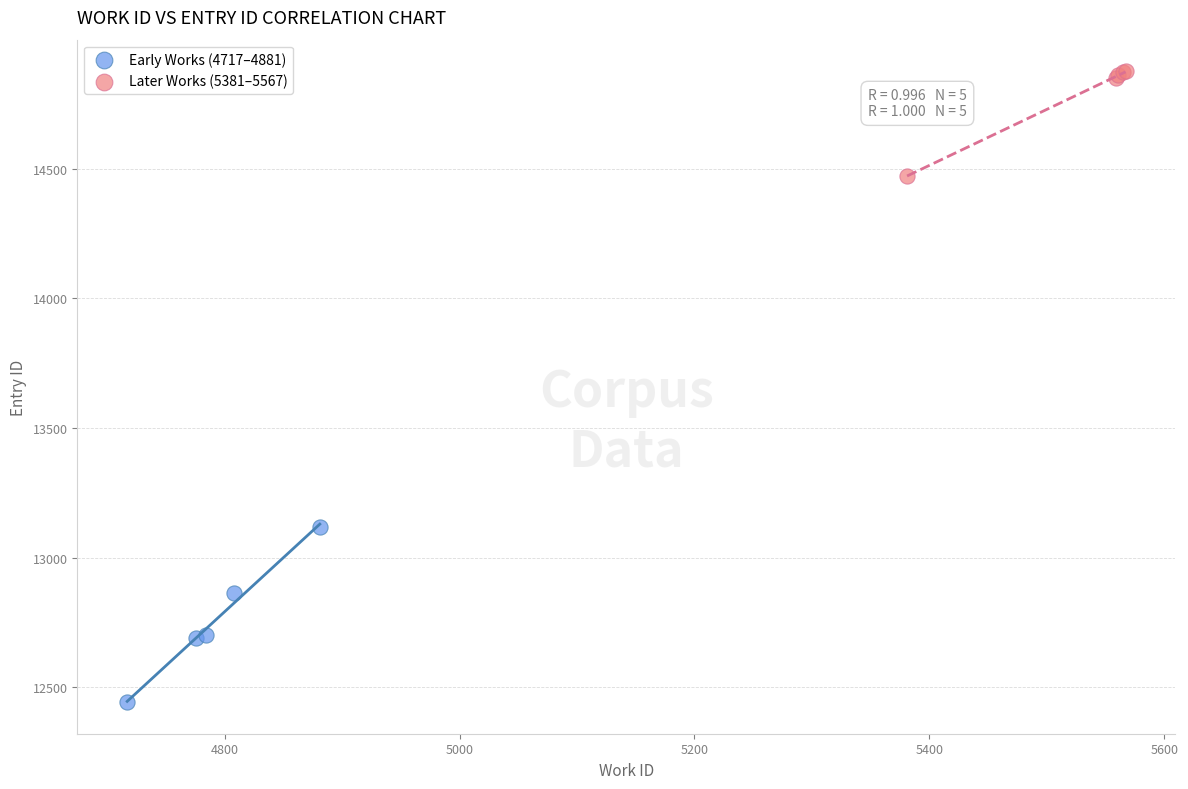

Which series reaches the minimum Y coordinate?

Early Works (4717–4881)